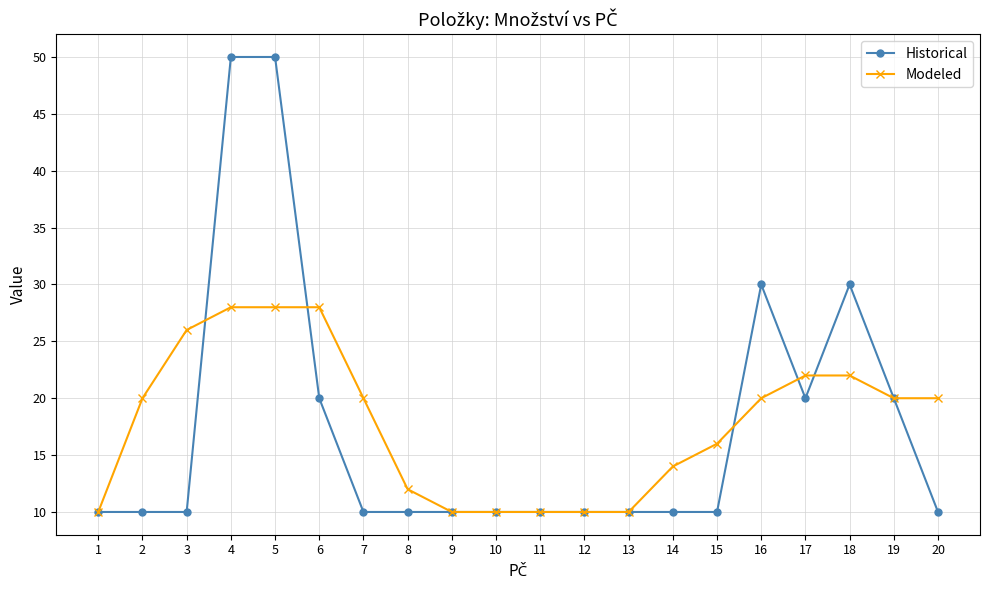

What is the average value of the Modeled series?

18